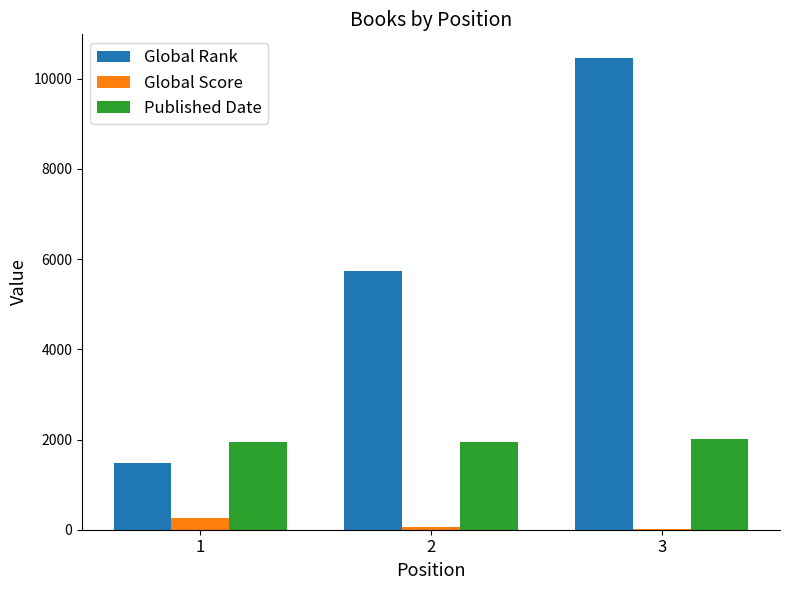

What is the sum of all Published Date values?

5899